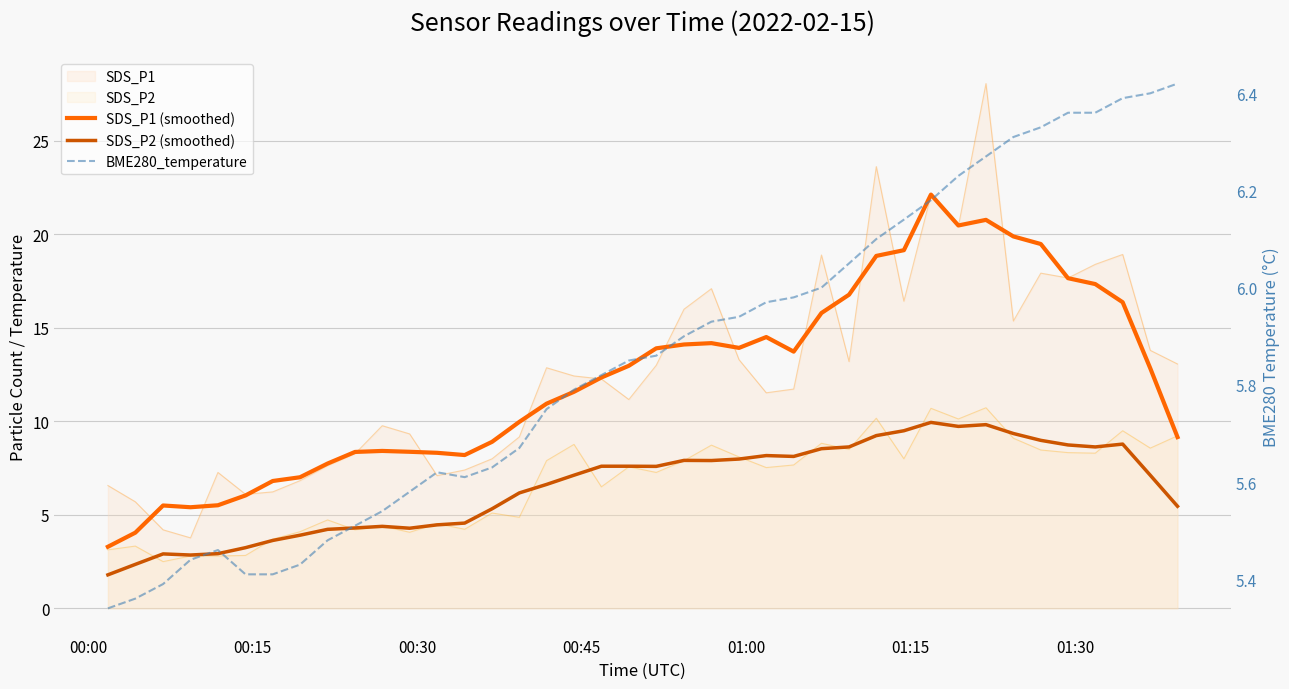

Is it true that BME280_temperature equals 8.7 at 15?

False